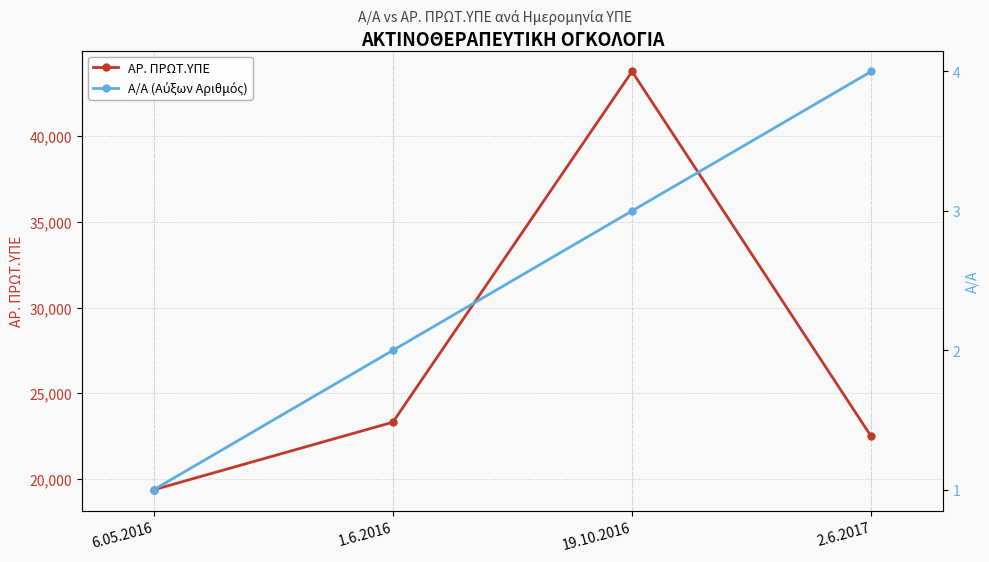

Is it true that Α/Α (Αύξων Αριθμός) equals 1 at 1.6.2016?

False